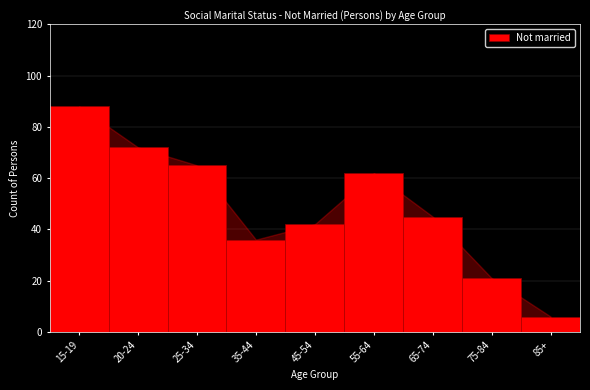

Reading left to right, what are all the values shown in this chart?

15-19=88	20-24=72	25-34=65	35-44=36	45-54=42	55-64=62	65-74=45	75-84=21	85+=6